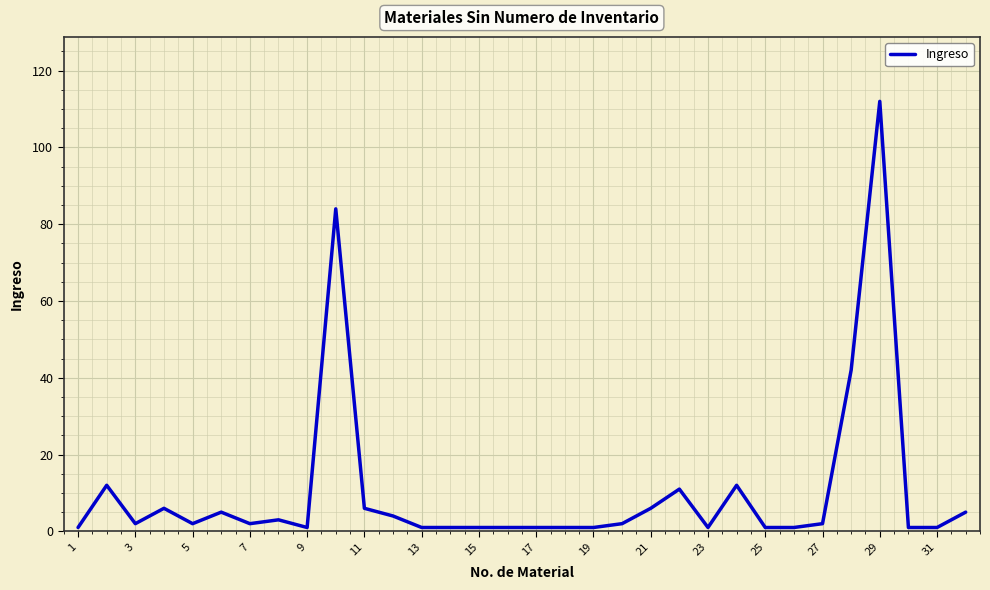

What is the maximum value shown in the chart?

112